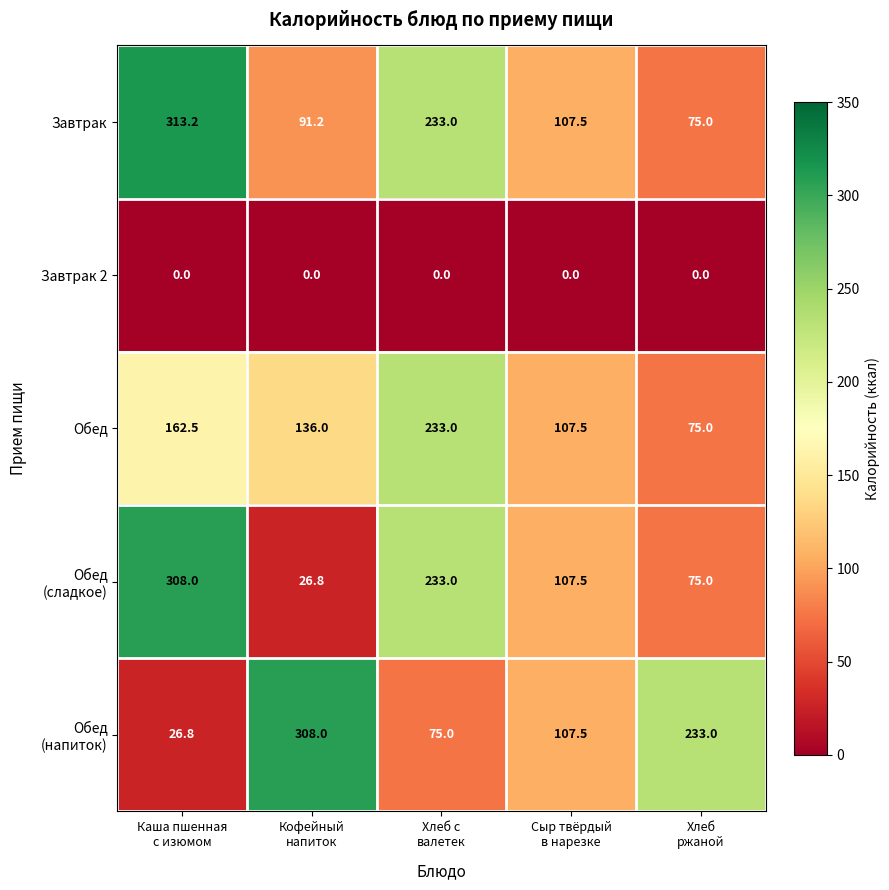

What is the average value of the Обед series?

142.8